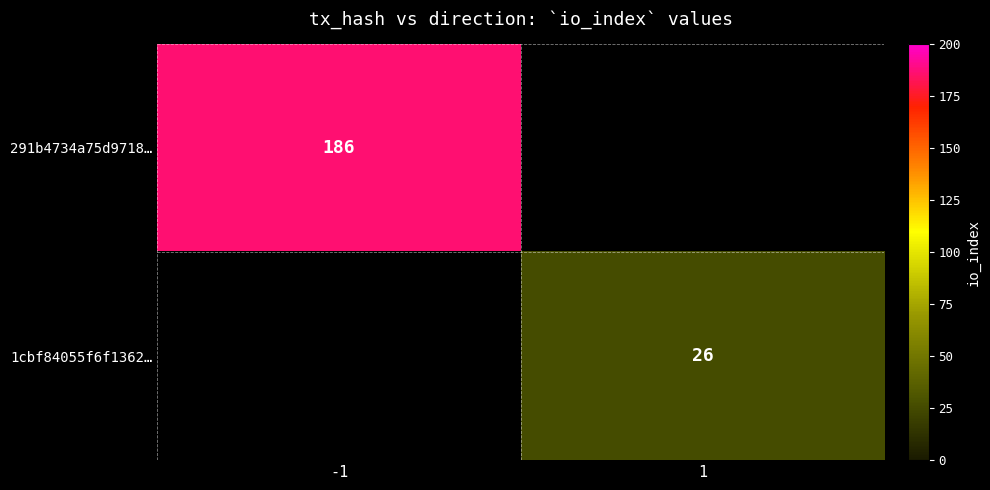

At how many categories does at least one series exceed 43?

1